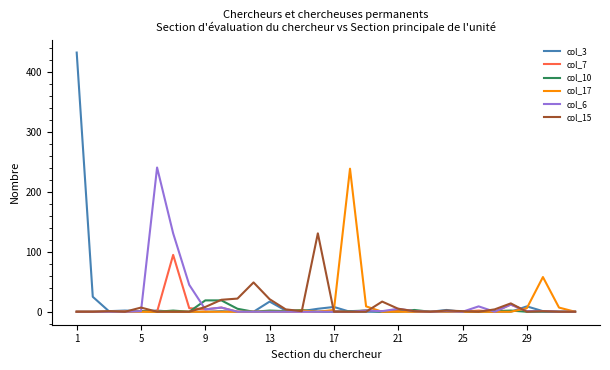

What is the maximum value shown in the chart?

433